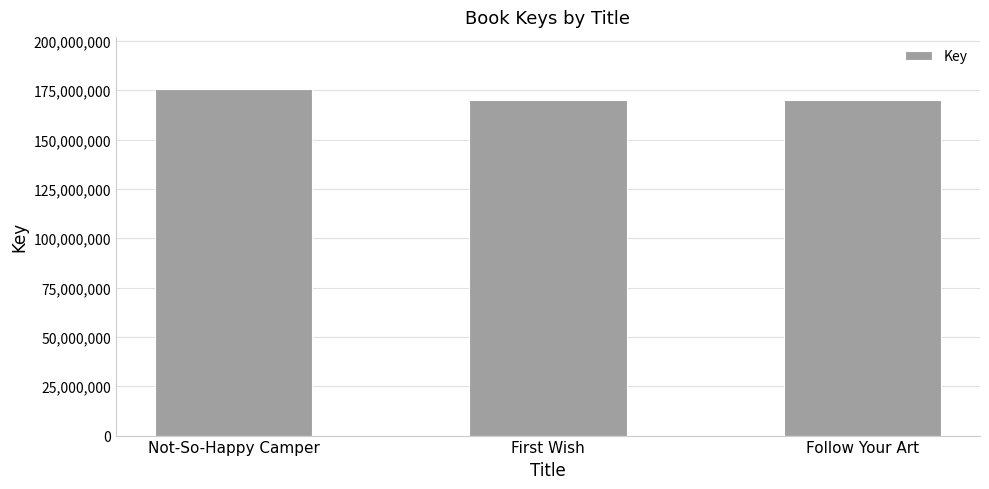

What is the minimum value shown in the chart?

169893312